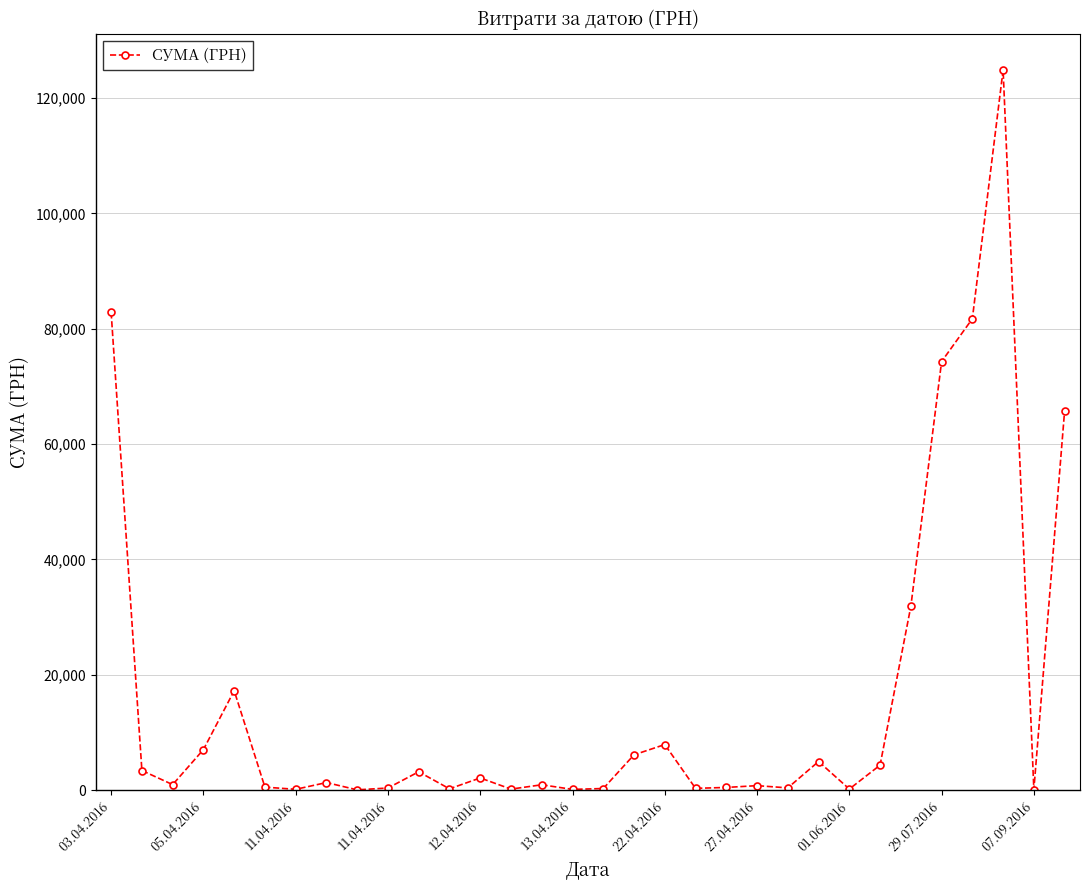

What is the minimum value shown in the chart?

37.4